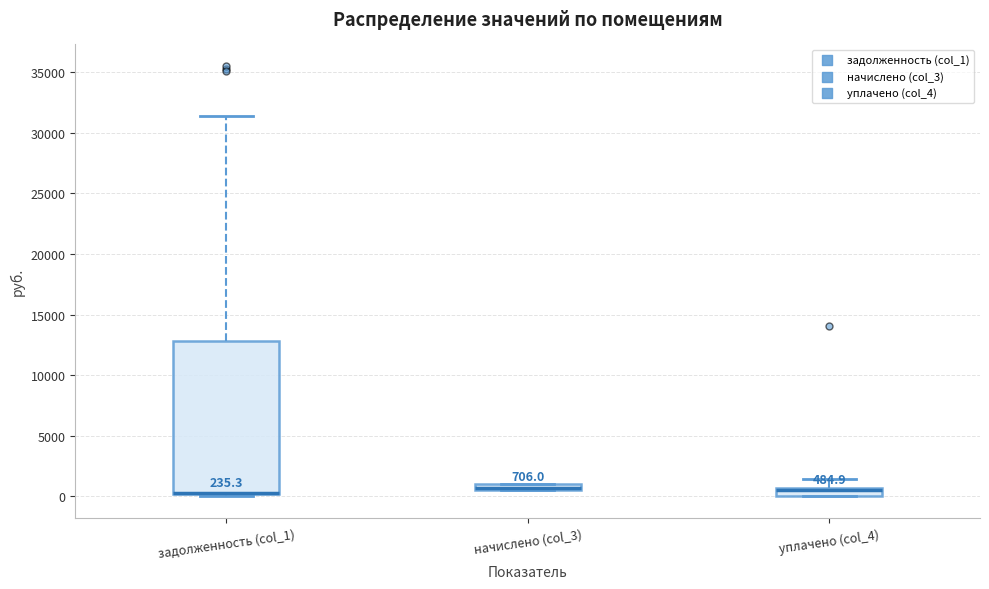

Which box is the tallest, from its lower edge to its upper edge?

задолженность (col_1)